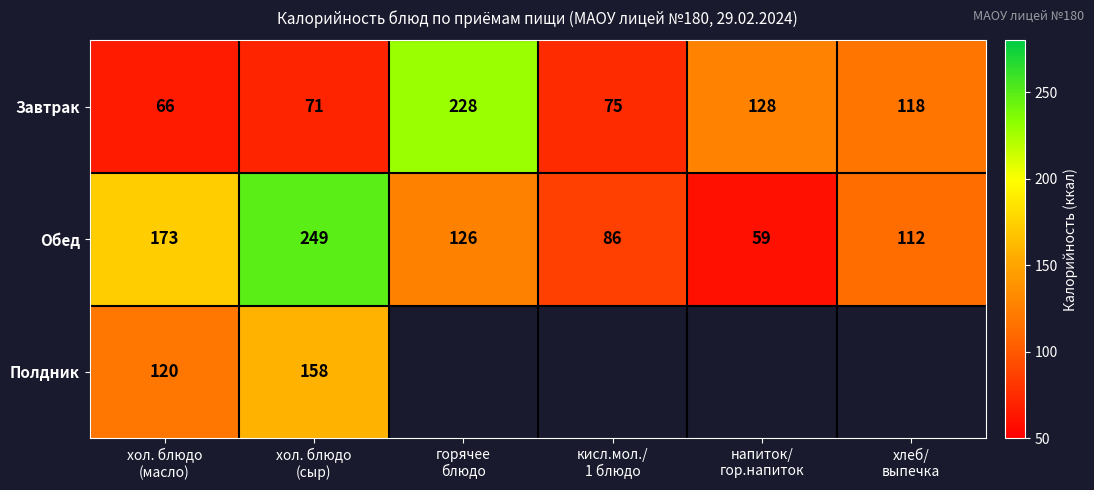

At which category is the sum across all series the highest?

хол. блюдо
(сыр)